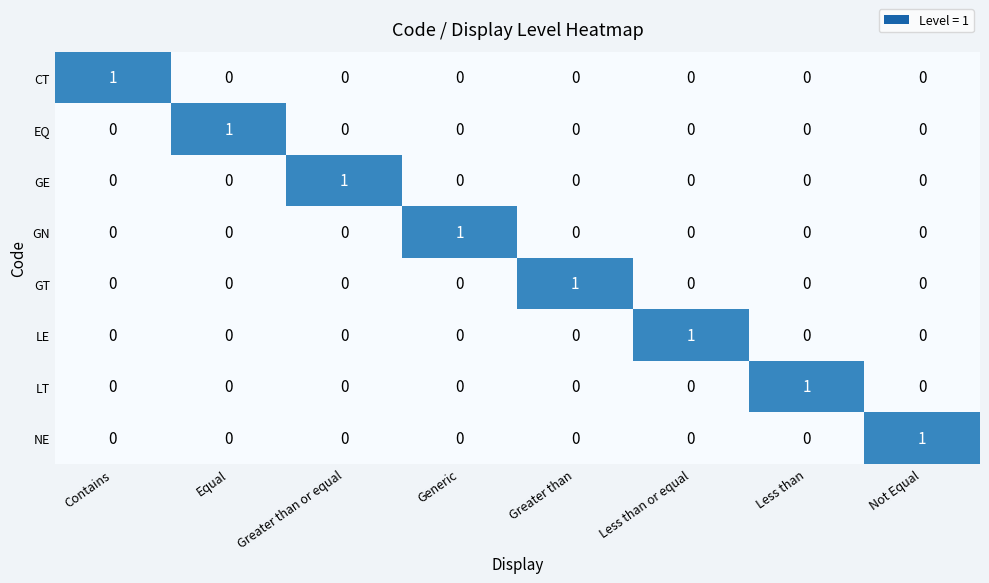

The value of LE at Greater than or equal is 0. True or false?

True